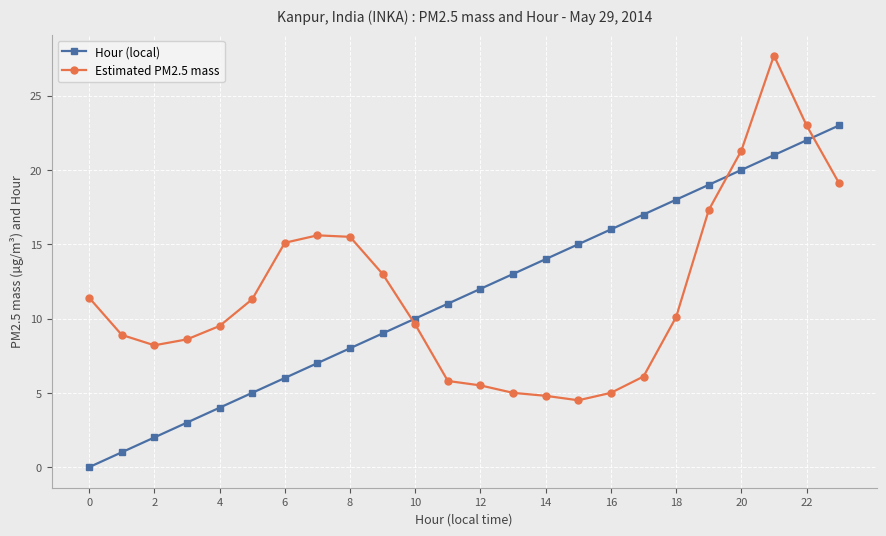

True or false: Hour (local) has more than 1 points higher than both neighbors.

False